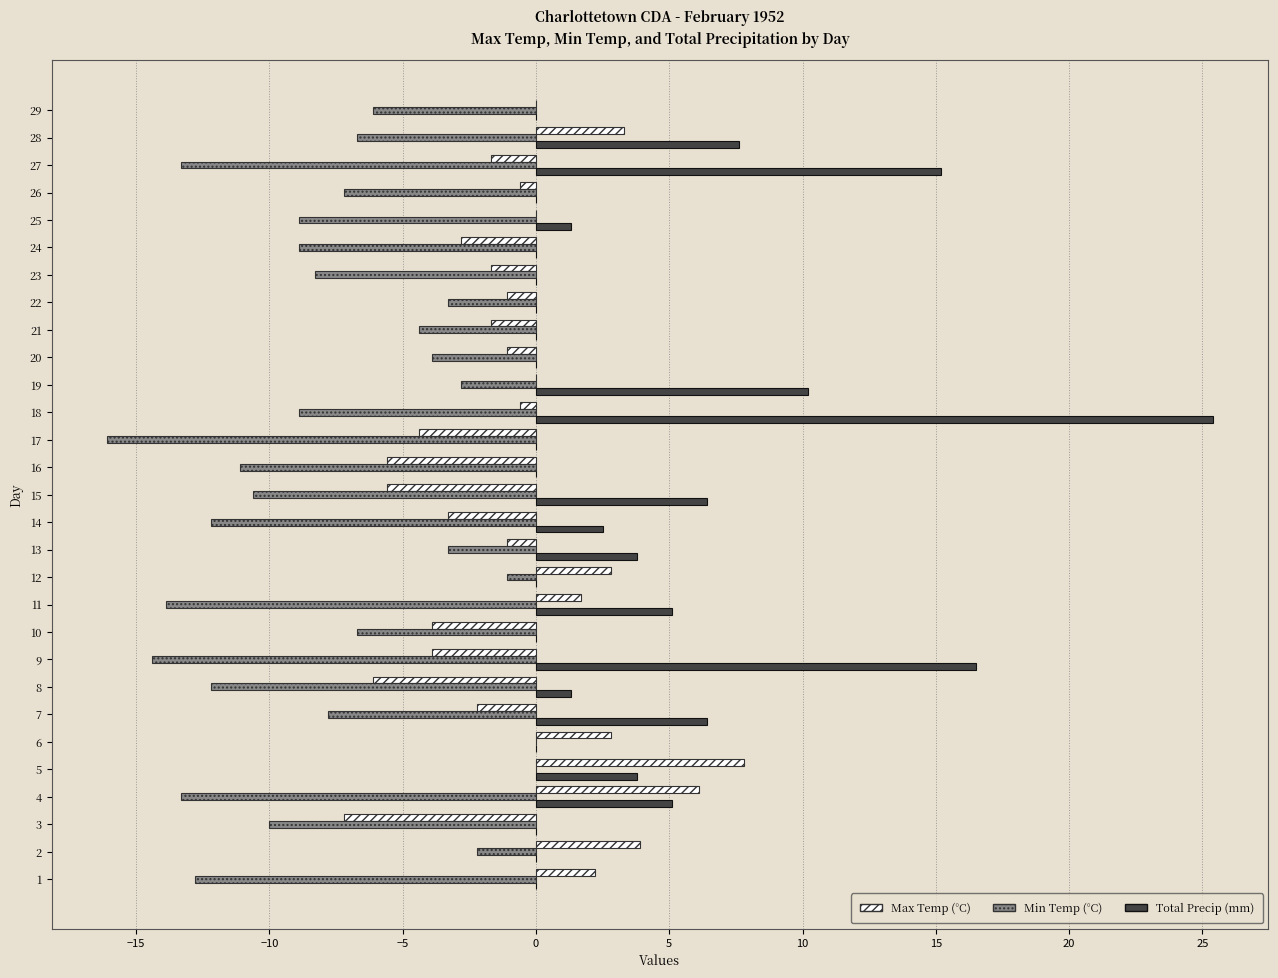

What is the greatest value displayed?

25.4